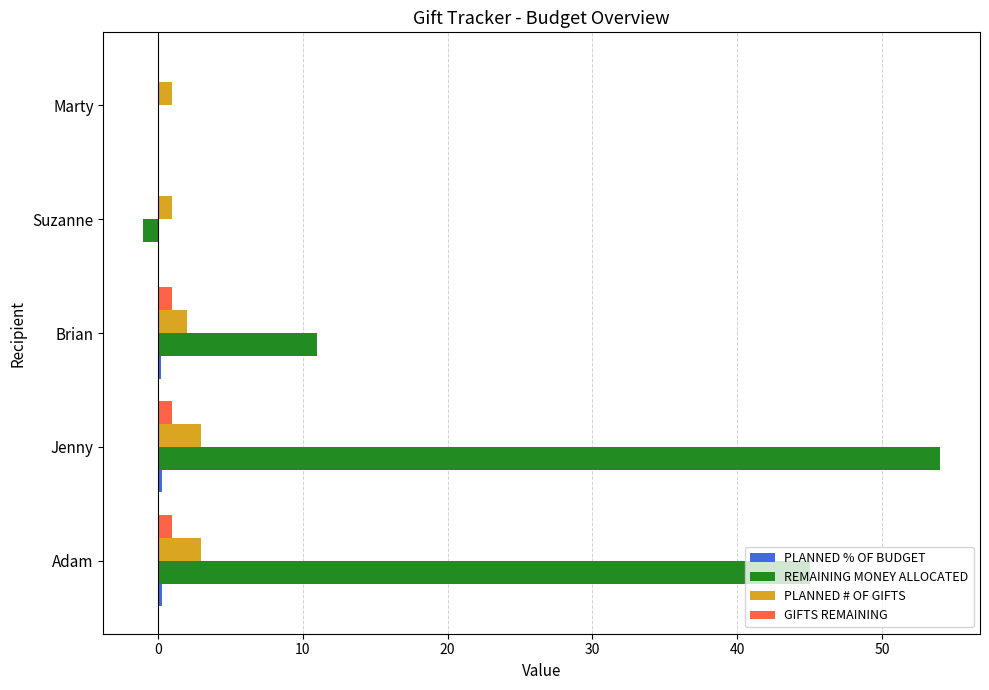

Which series changed the most between Adam and Jenny?

REMAINING MONEY ALLOCATED